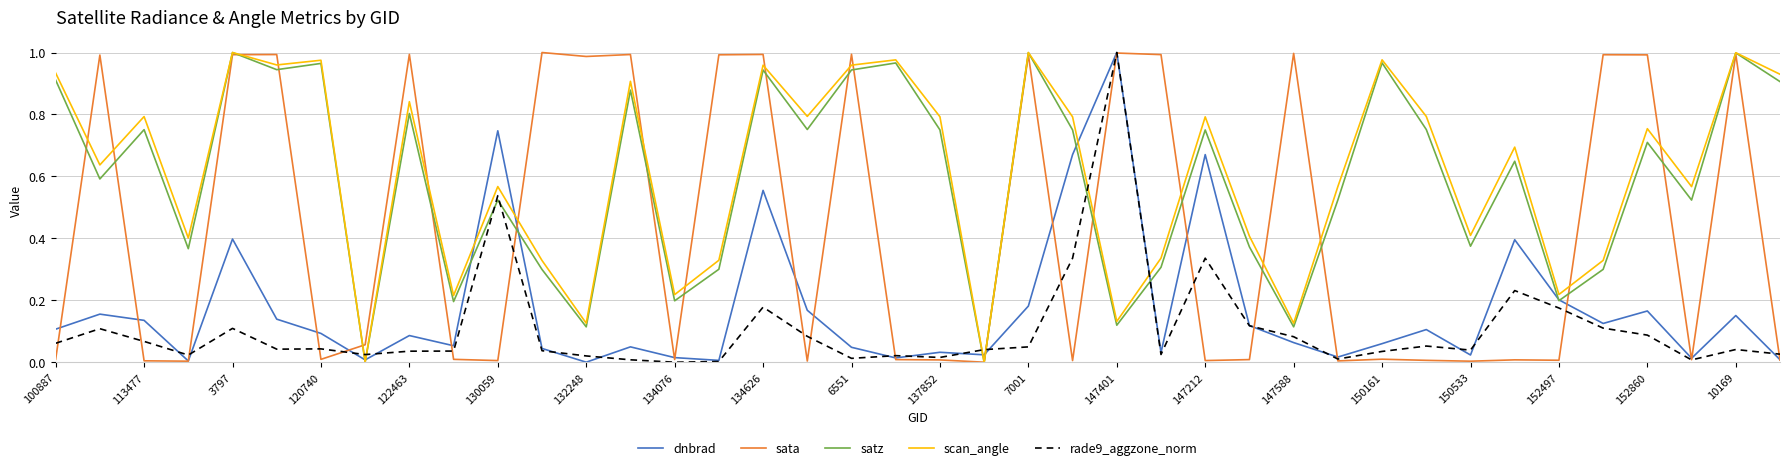

After their last crossing, which series has the higher values: satz or rade9_aggzone_norm?

satz